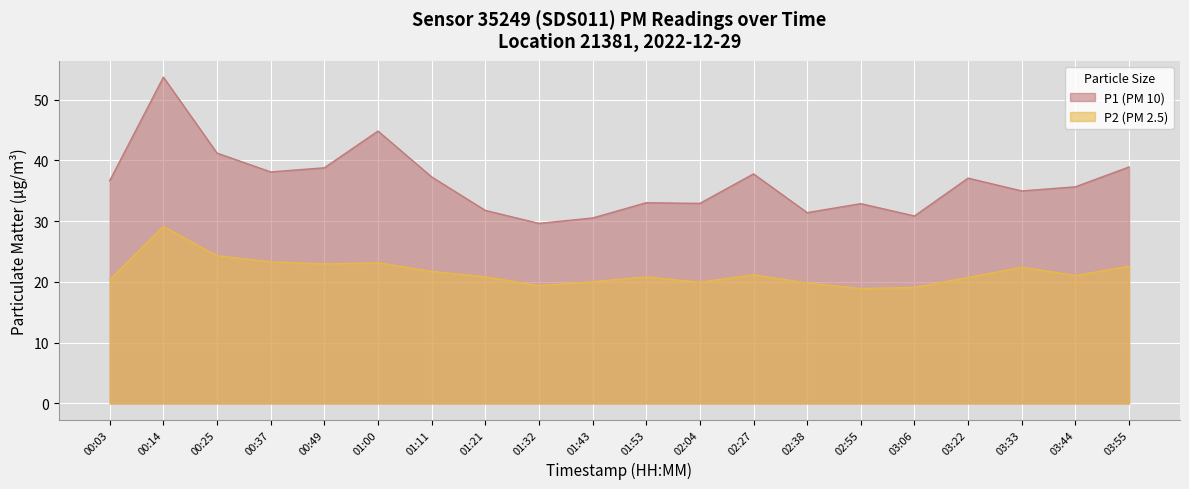

What is the label of the 4th point from the left?

00:37